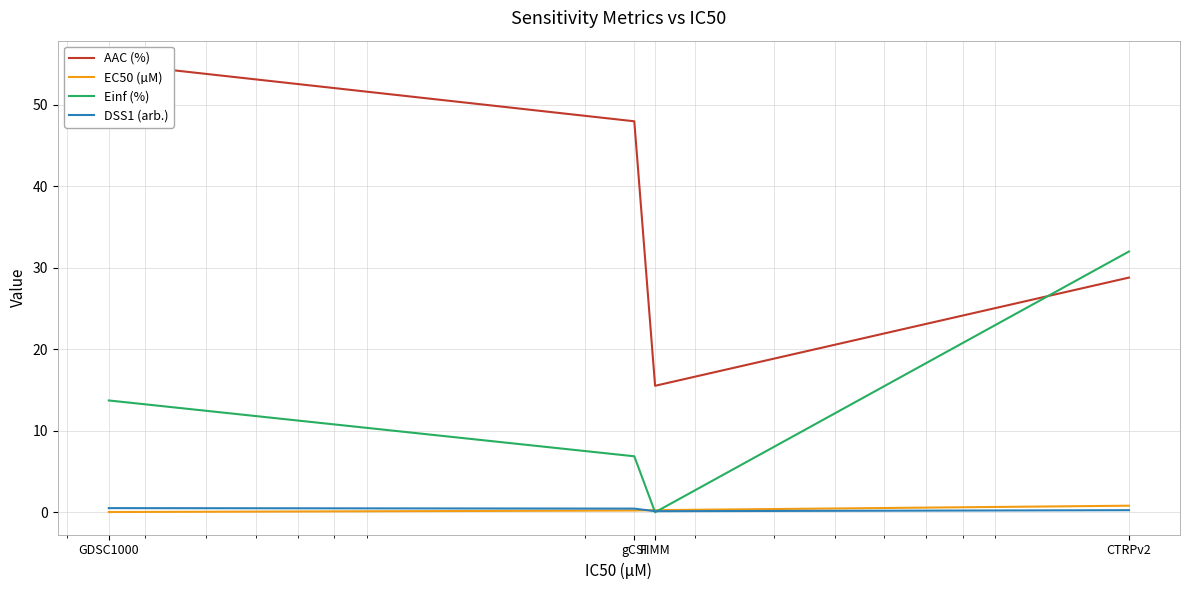

What value does the DSS1 (arb.) series have at CTRPv2?

0.3